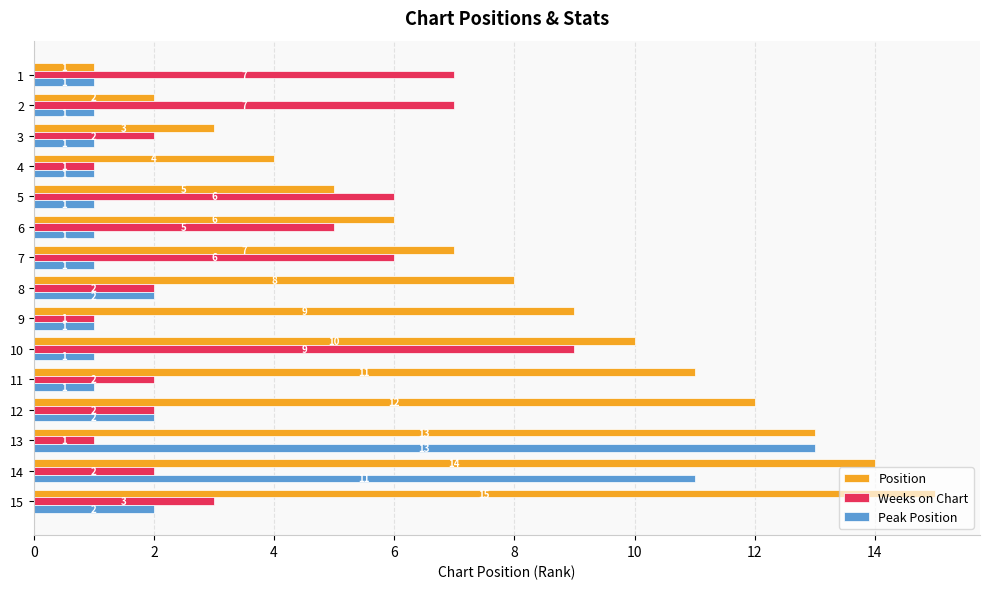

Is the value of Position at 6 greater than the value of Peak Position at 12?

Yes